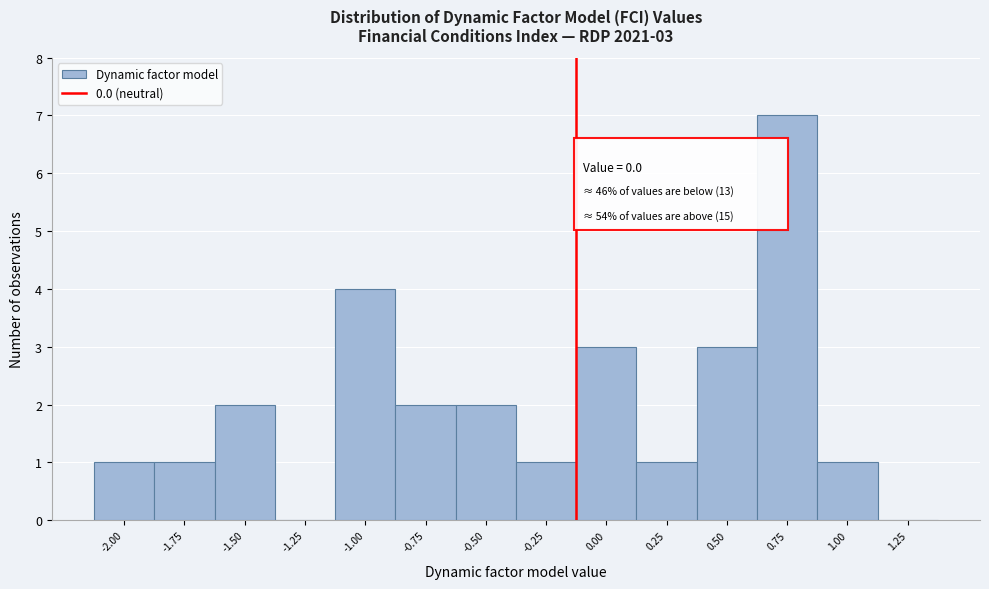

Reading left to right, what are all the values shown in this chart?

-2.00=1	-1.75=1	-1.50=2	-1.25=0	-1.00=4	-0.75=2	-0.50=2	-0.25=1	0.00=3	0.25=1	0.50=3	0.75=7	1.00=1	1.25=0